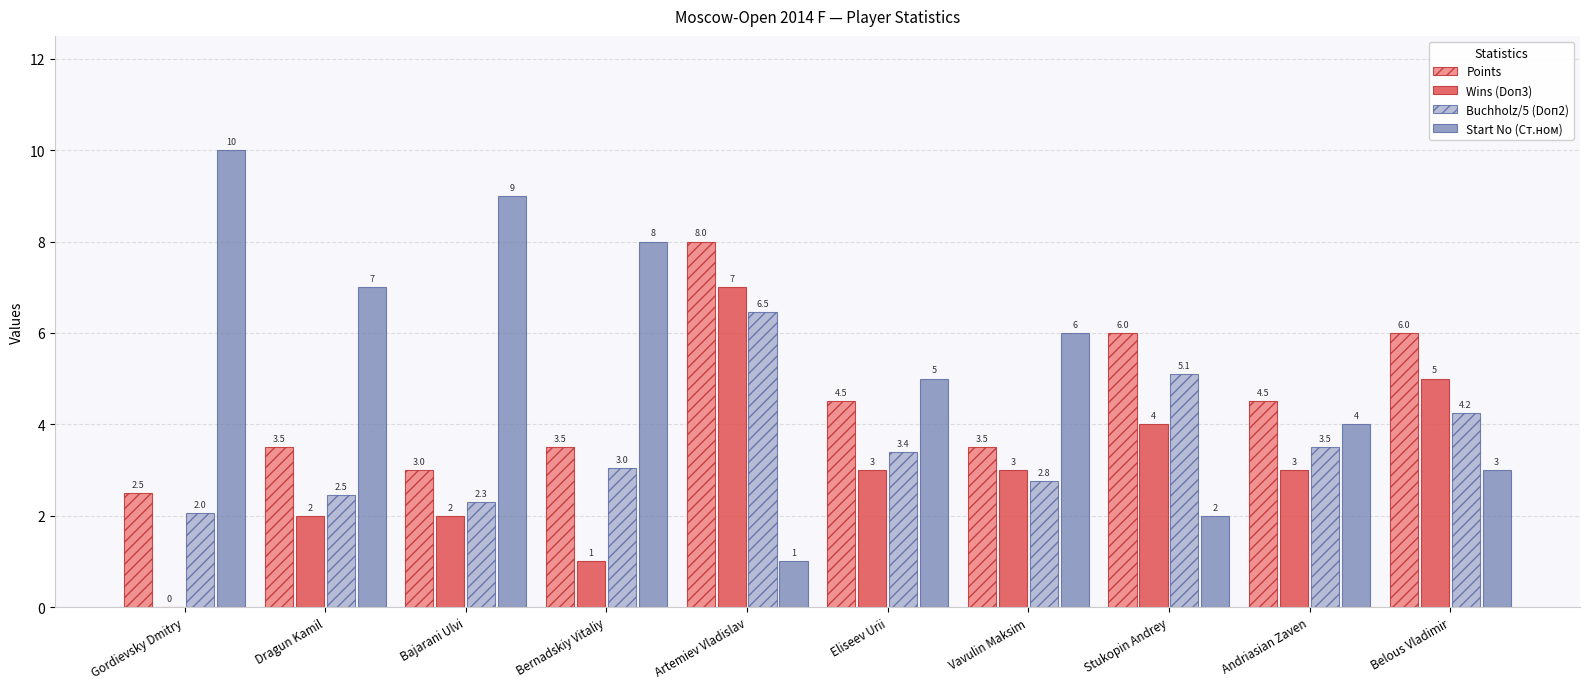

What is the maximum value shown in the chart?

10.0